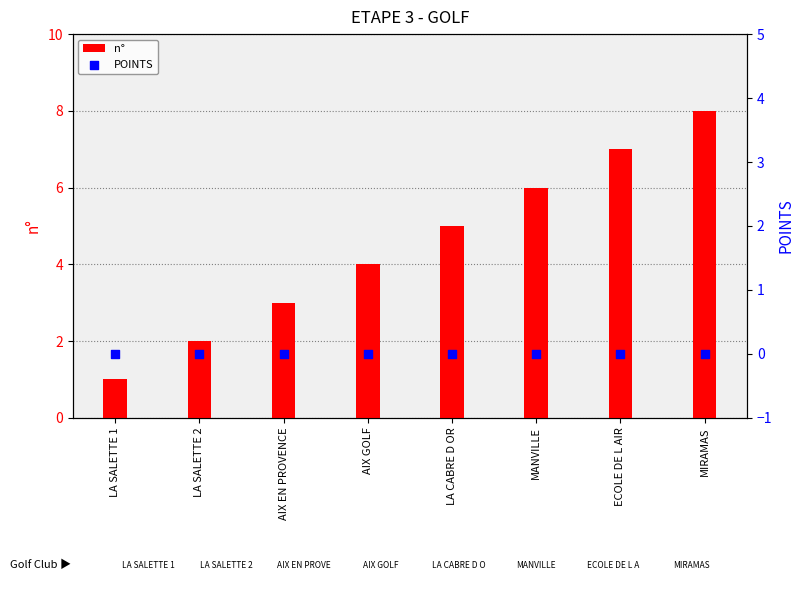

What are all the series names shown in the legend?

n°, POINTS